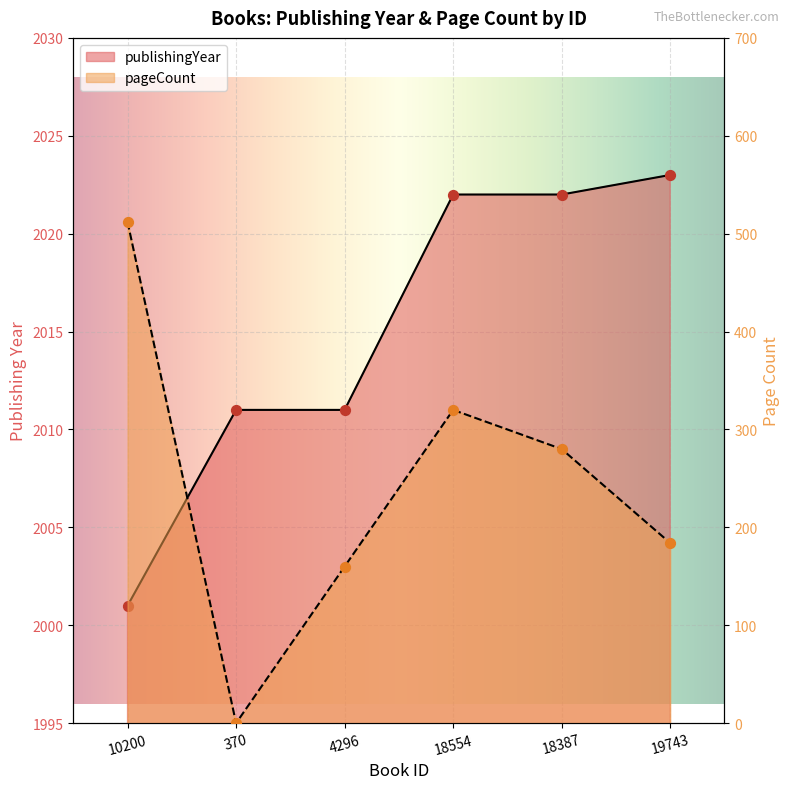

At which category is the sum across all series the highest?

10200